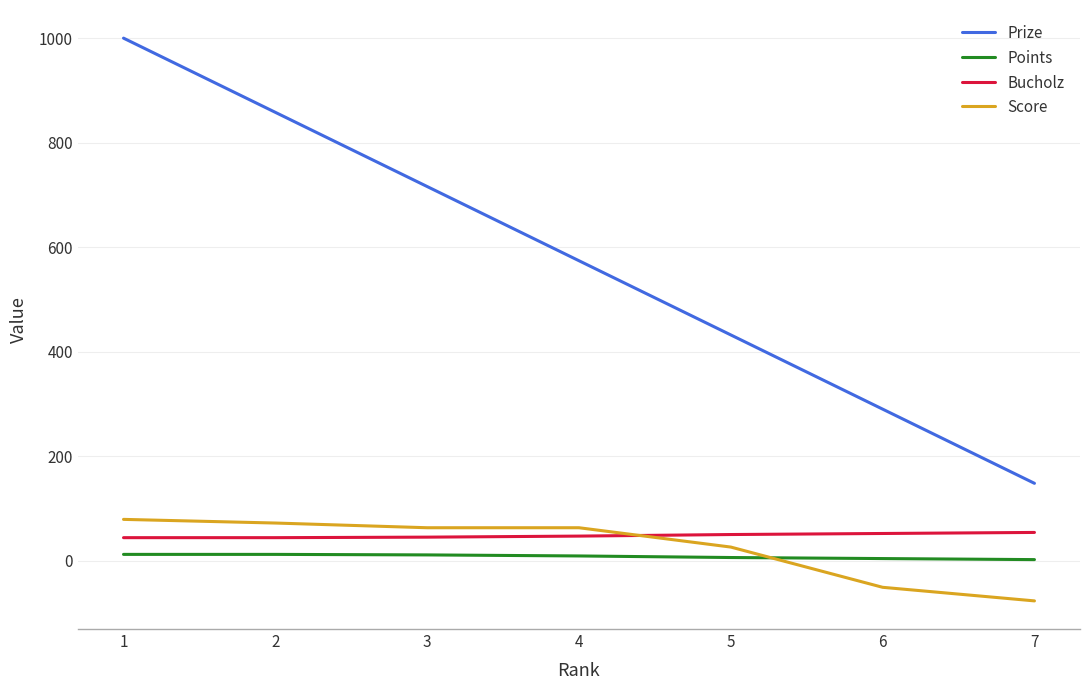

Is the value of Bucholz at 7 greater than the value of Points at 7?

Yes